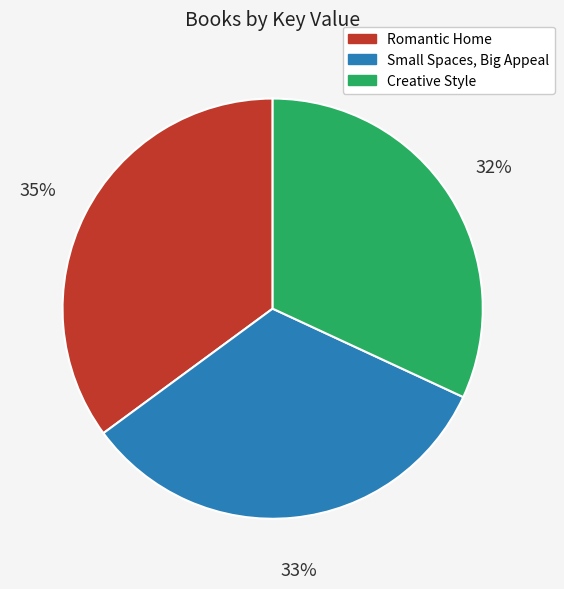

Combined, do Creative Style and Small Spaces, Big Appeal account for over 50%?

Yes